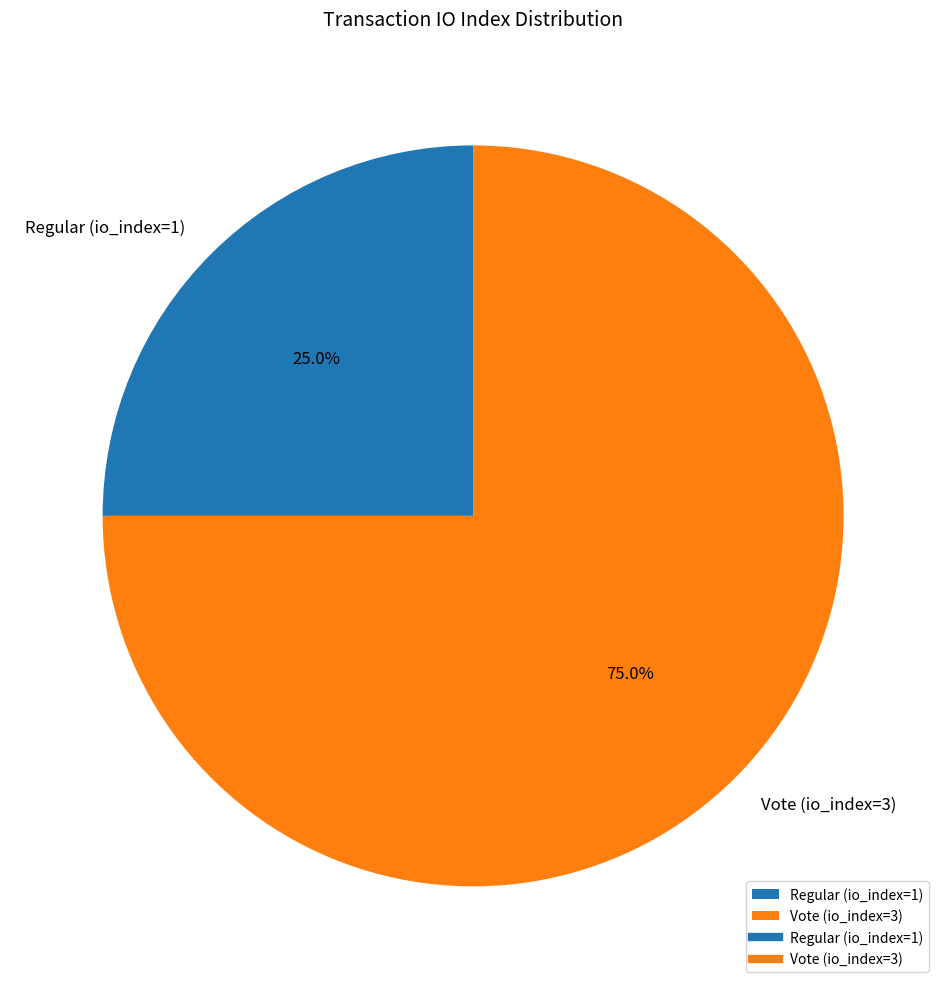

To the nearest percent, what percentage of the pie is Regular (io_index=1)?

25%